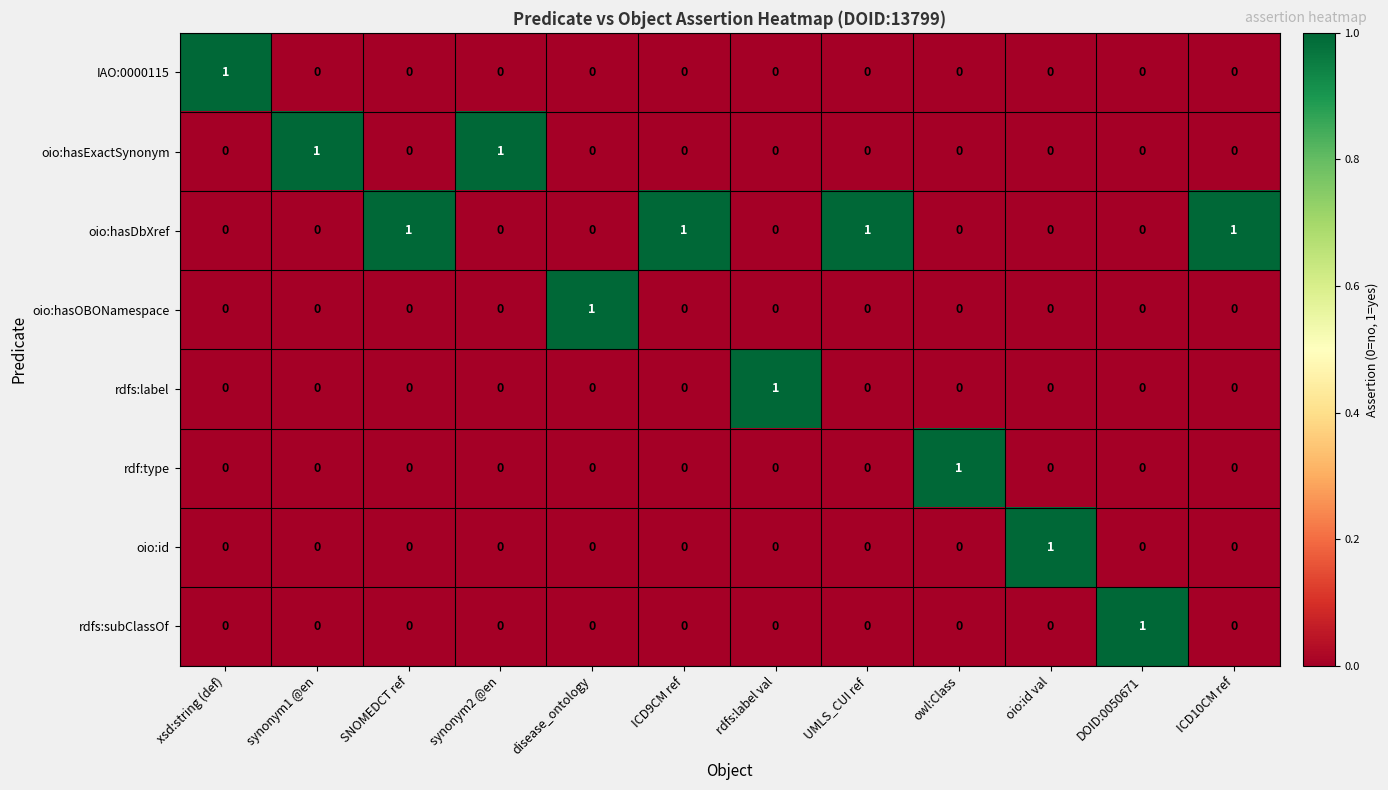

Count the oio:hasExactSynonym values in the range 0 to 1.

12